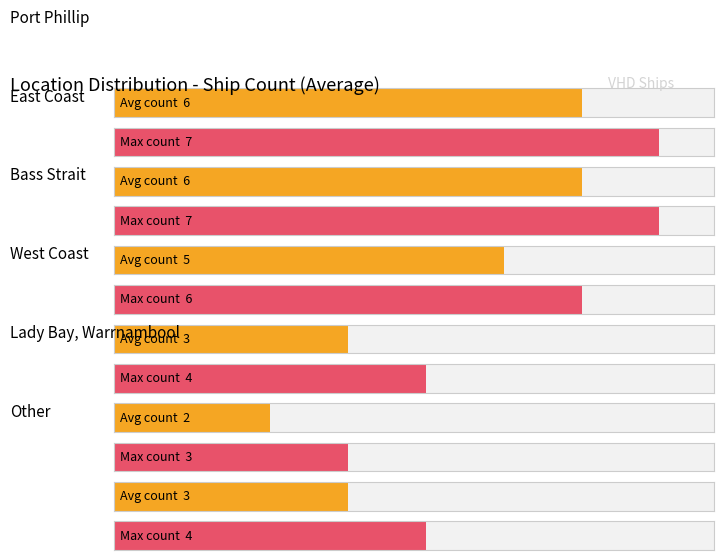

List the labels in order of value, smallest first.

Lady Bay, Warrnambool, West Coast, Other, Bass Strait, Port Phillip, East Coast